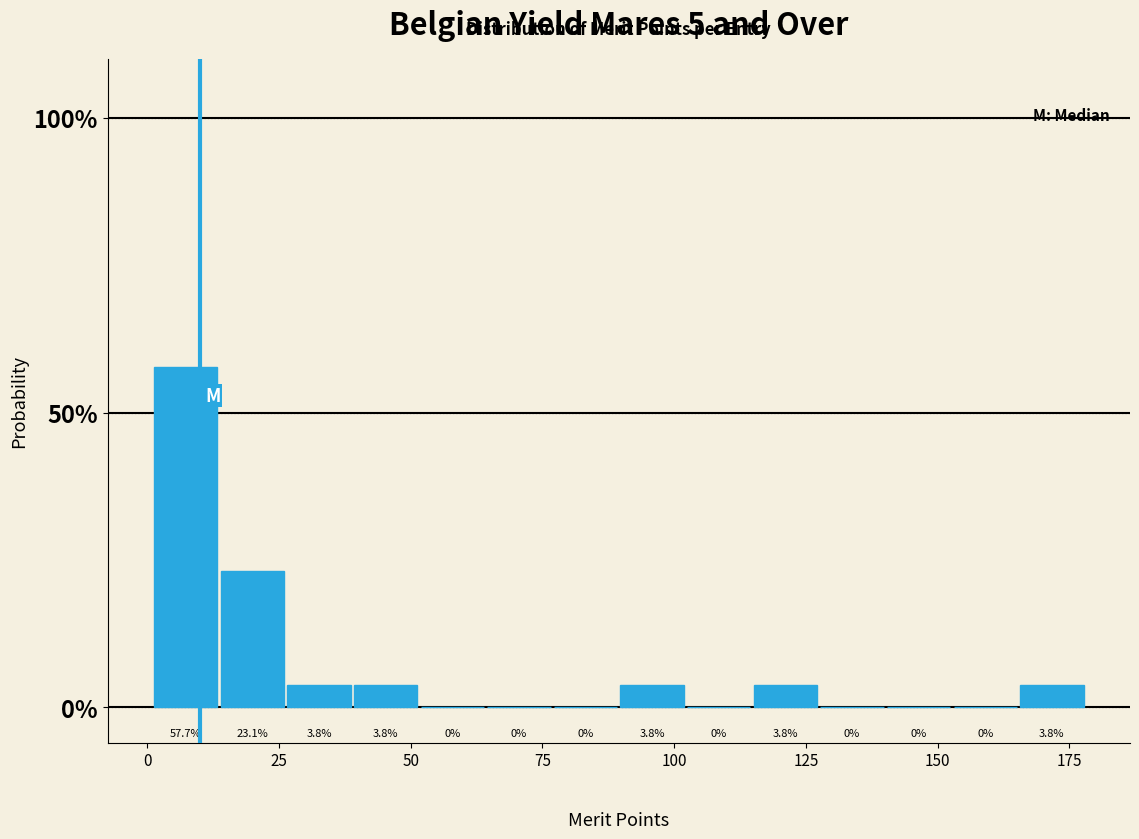

Read against the x-axis, roughly where is the centre of the tallest bar?

5